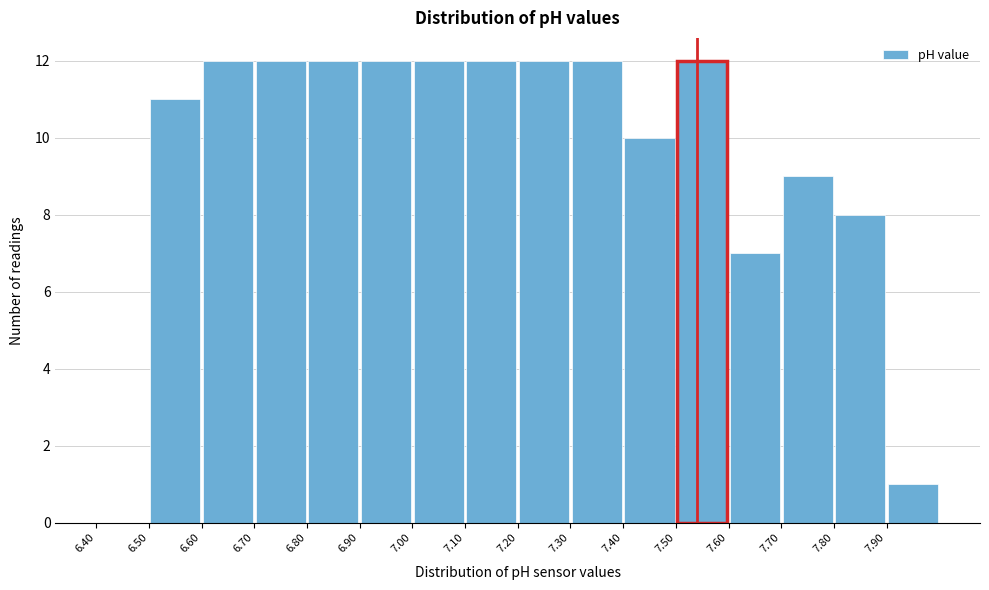

Reading left to right, list every bar in this chart as the range it spans on the x-axis followed by its height. The values are not printed on the chart, so give them approximately, as read against the axis.

6.4 to 6.5: 0
6.5 to 6.6: 11
6.6 to 6.7: 12
6.7 to 6.8: 12
6.8 to 6.9: 12
6.9 to 7.0: 12
7.0 to 7.1: 12
7.1 to 7.2: 12
7.2 to 7.3: 12
7.3 to 7.4: 12
7.4 to 7.5: 10
7.5 to 7.6: 12
7.6 to 7.7: 7
7.7 to 7.8: 9
7.8 to 7.9: 8
7.9 to 8.0: 1